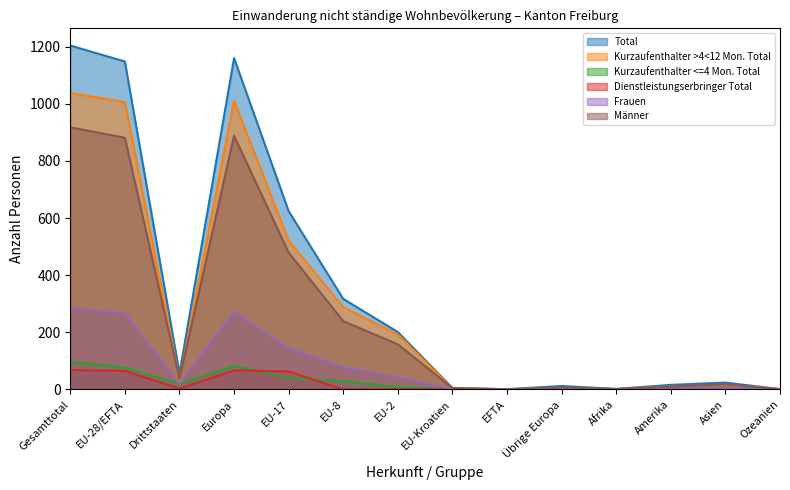

Where does the Kurzaufenthalter >4<12 Mon. Total series first go above 32?

Gesamttotal